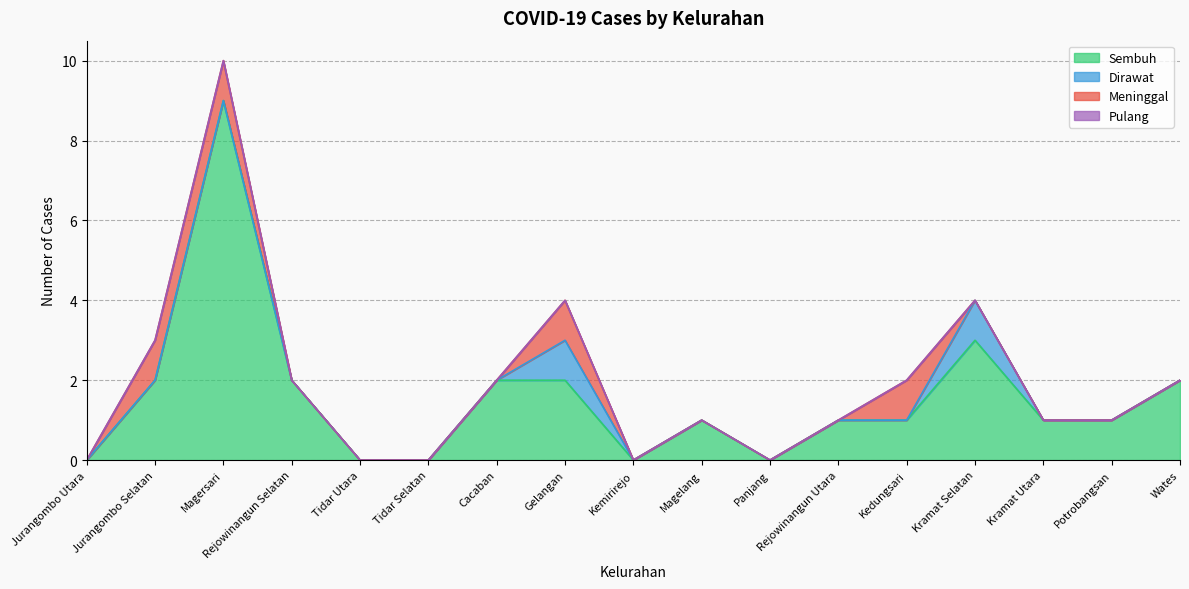

Reading right to left, extract all data points from this chart.

Sembuh: 2	1	1	3	1	1	0	1	0	2	2	0	0	2	9	2	0
Dirawat: 0	0	0	1	0	0	0	0	0	1	0	0	0	0	0	0	0
Meninggal: 0	0	0	0	1	0	0	0	0	1	0	0	0	0	1	1	0
Pulang: 0	0	0	0	0	0	0	0	0	0	0	0	0	0	0	0	0